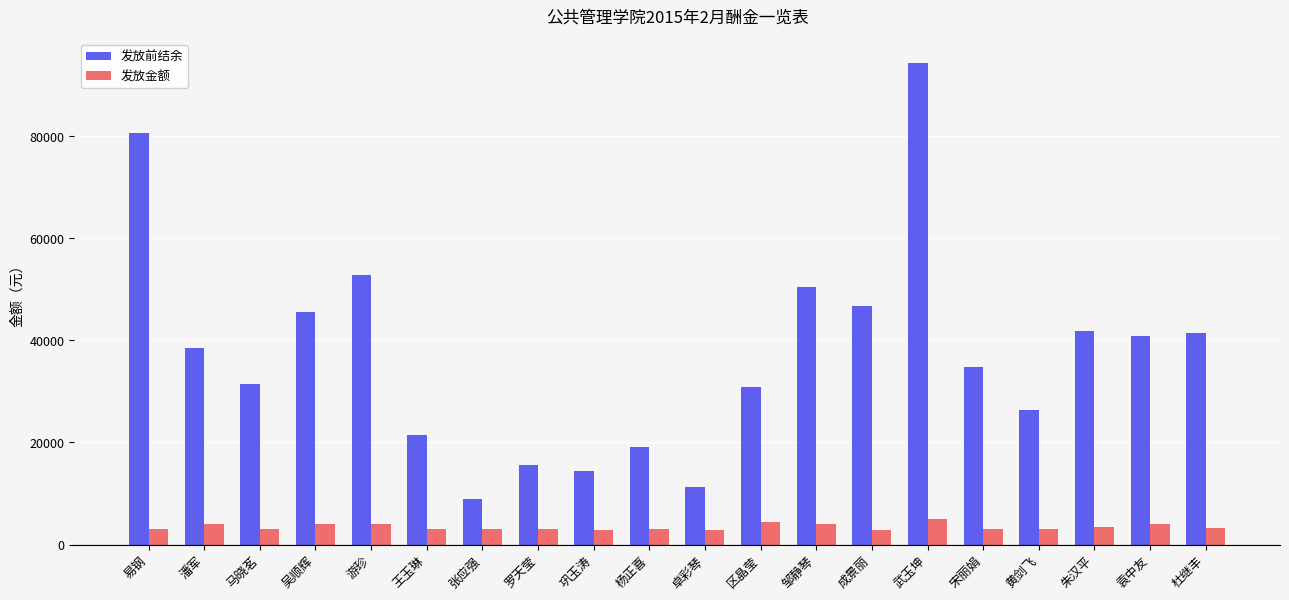

What is the sum of the 发放金额 values at 杜继丰 and 王玉琳?

6300.0